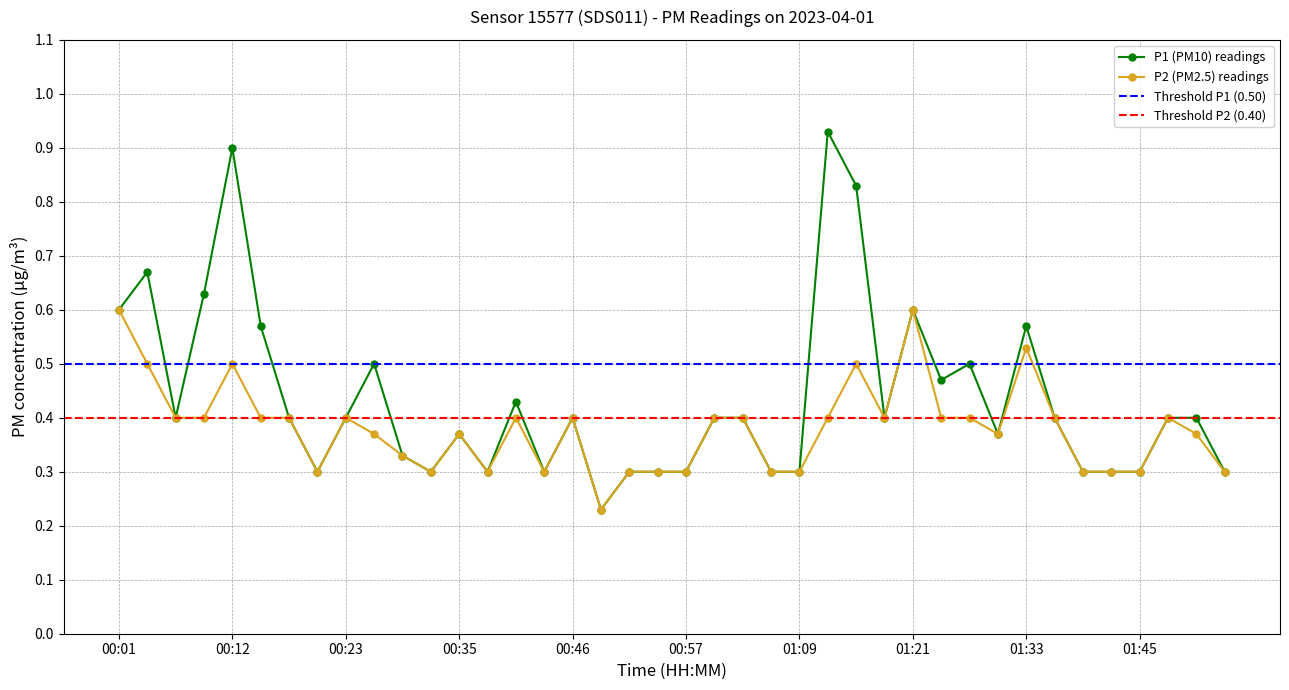

List the labels in order of P2 value, largest first.

00:01, 01:21, 01:33, 00:04, 00:12, 01:15, 00:07, 00:09, 00:15, 00:18, 00:23, 00:40, 00:46, 01:00, 01:03, 01:12, 01:18, 01:24, 01:27, 01:36, 01:47, 00:26, 00:35, 01:30, 01:50, 00:29, 00:21, 00:32, 00:37, 00:43, 00:52, 00:54, 00:57, 01:06, 01:09, 01:39, 01:42, 01:45, 01:53, 00:49